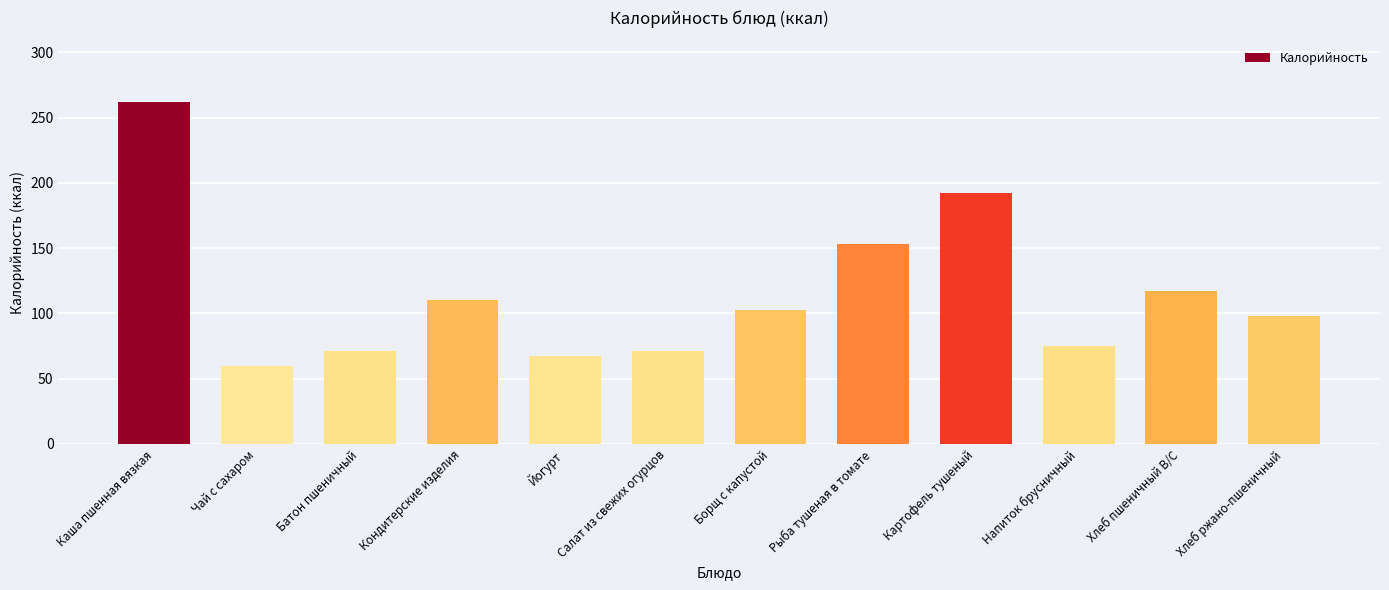

What is the sum of the values at Каша пшенная вязкая and Хлеб ржано-пшеничный?

359.8